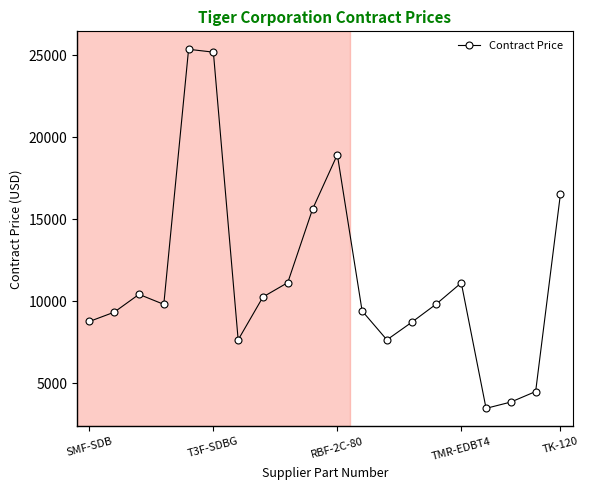

What is the greatest value displayed?

25362.5